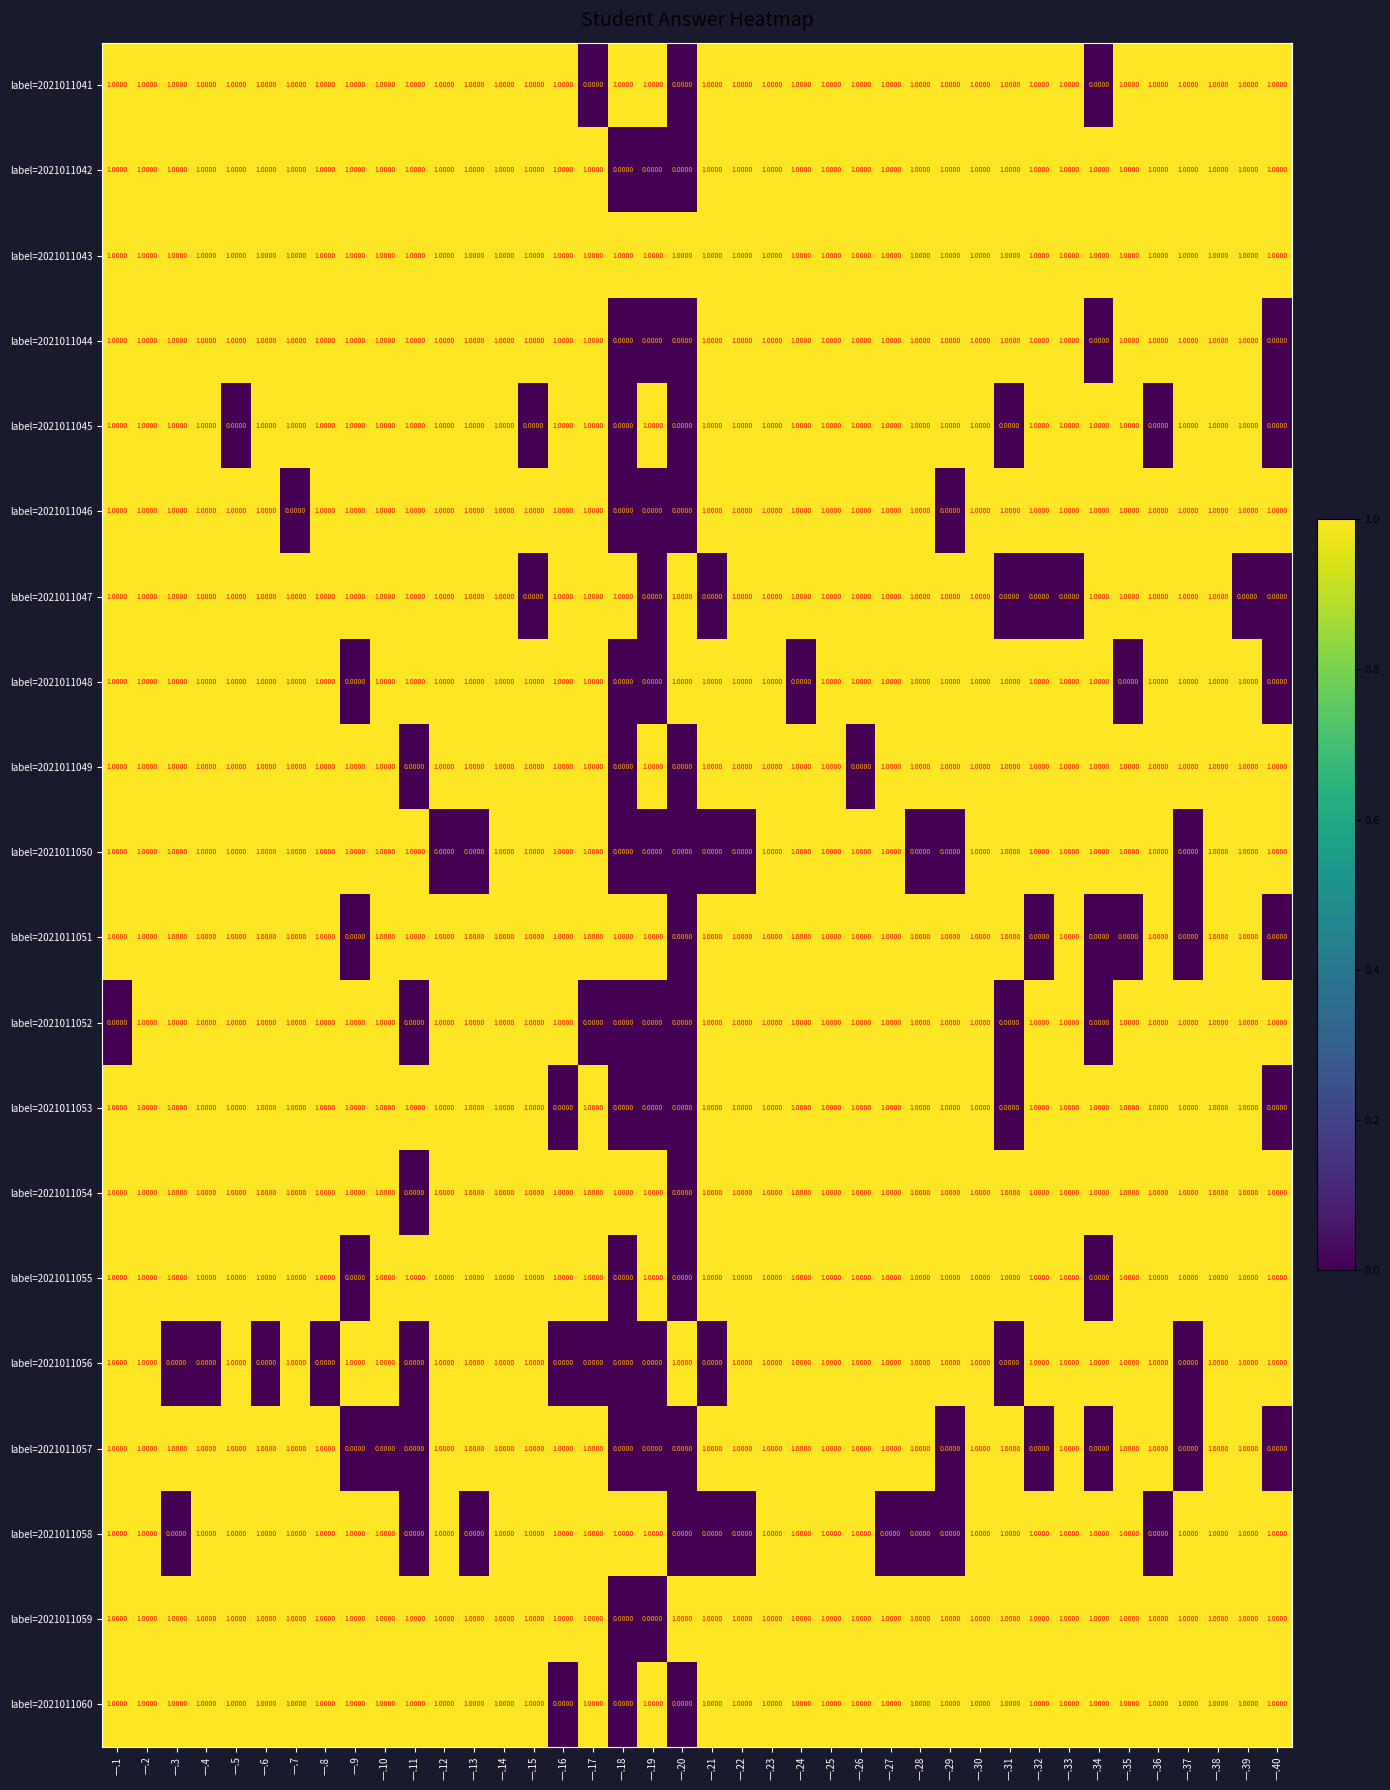

At how many categories does at least one series exceed 0?

40